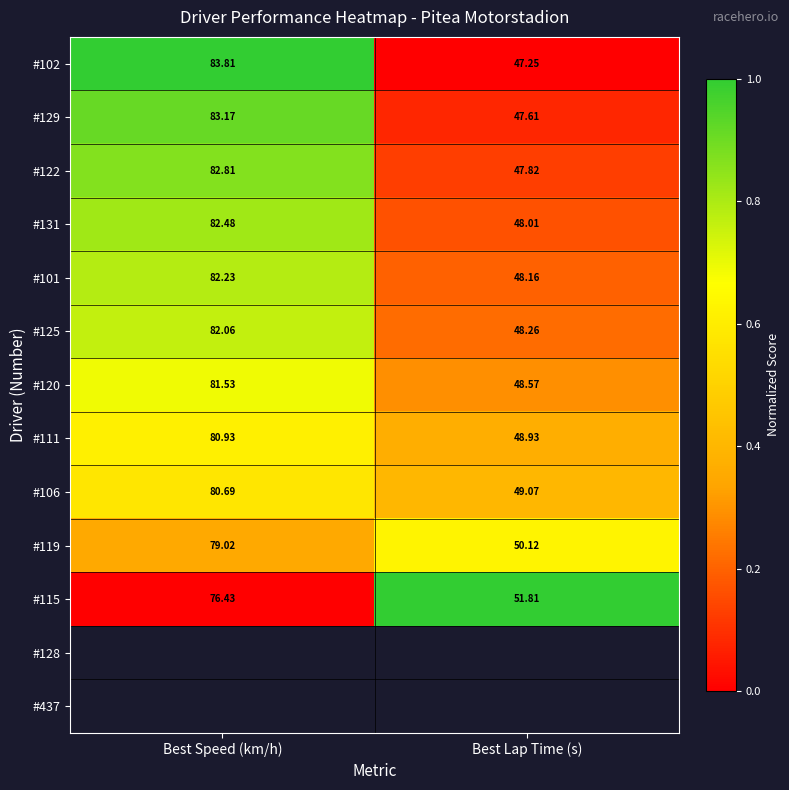

At which label is #115 closest to 64?

Best Lap Time (s)